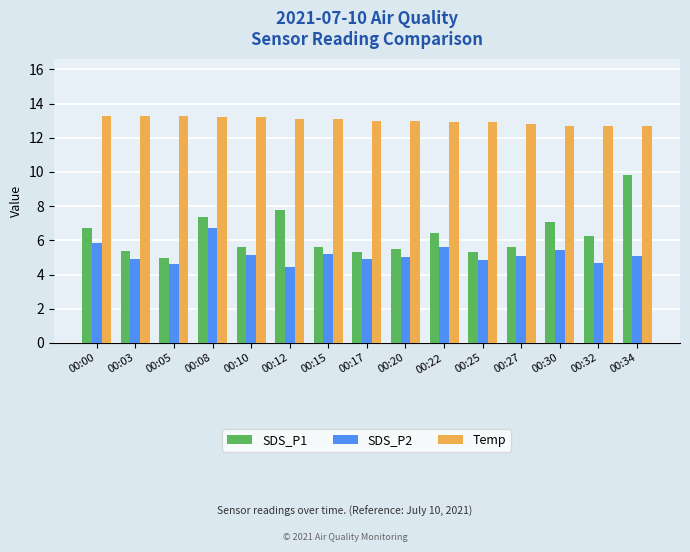

True or false: SDS_P1 has a value of 9.9 at 00:27.

False